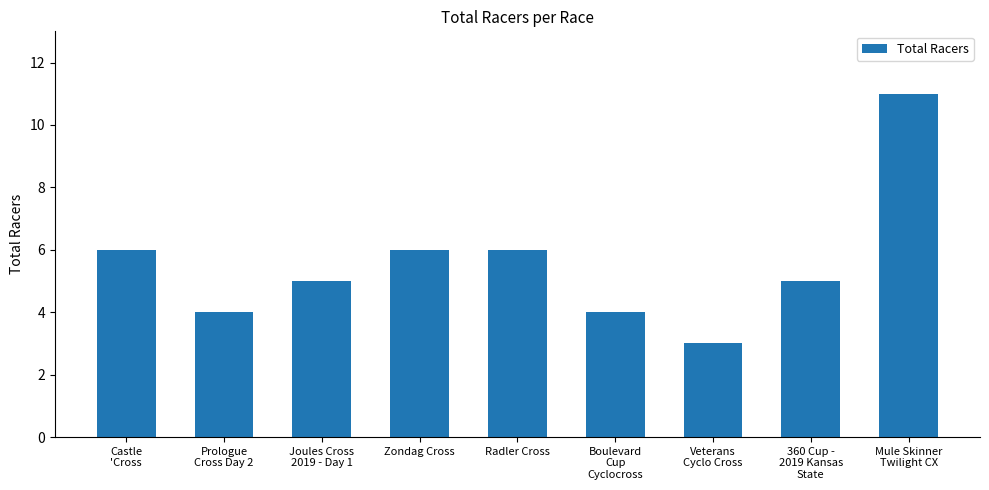

True or false: the data shows 6 at Zondag Cross.

True